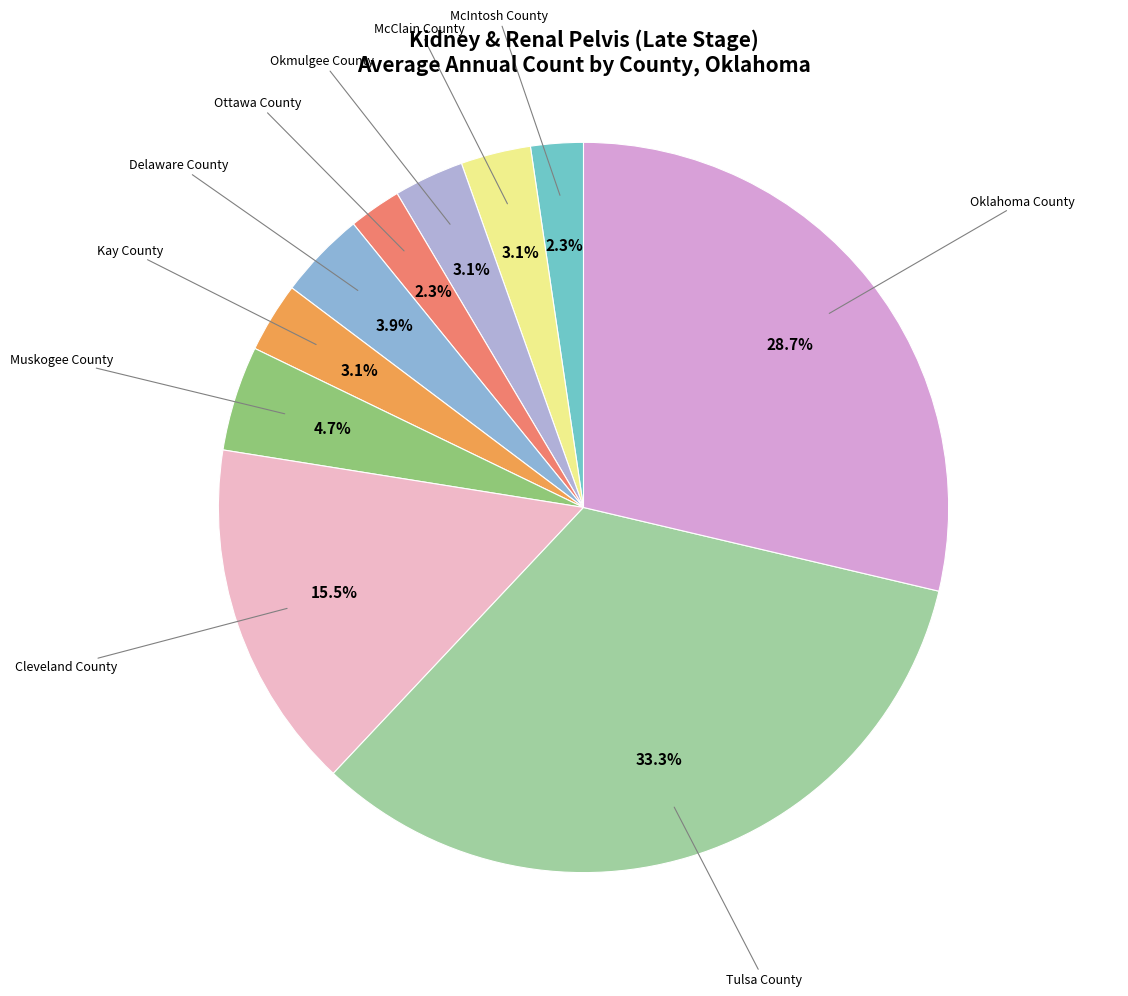

Between Tulsa County and Oklahoma County, which is larger?

Tulsa County